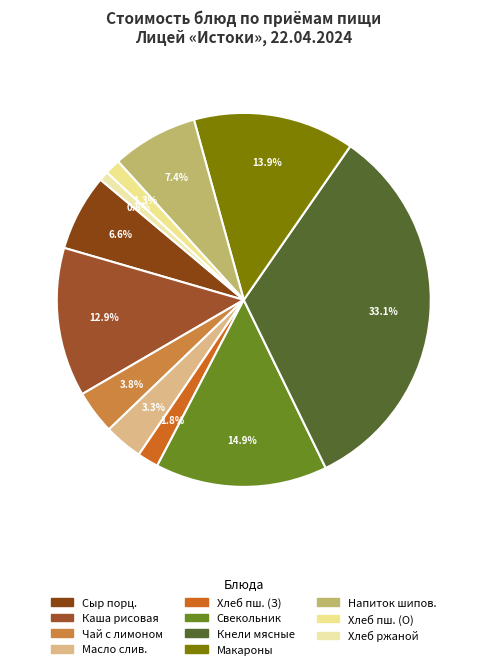

What is the largest slice in the pie chart?

Кнели мясные (ОБЕД 1-4)